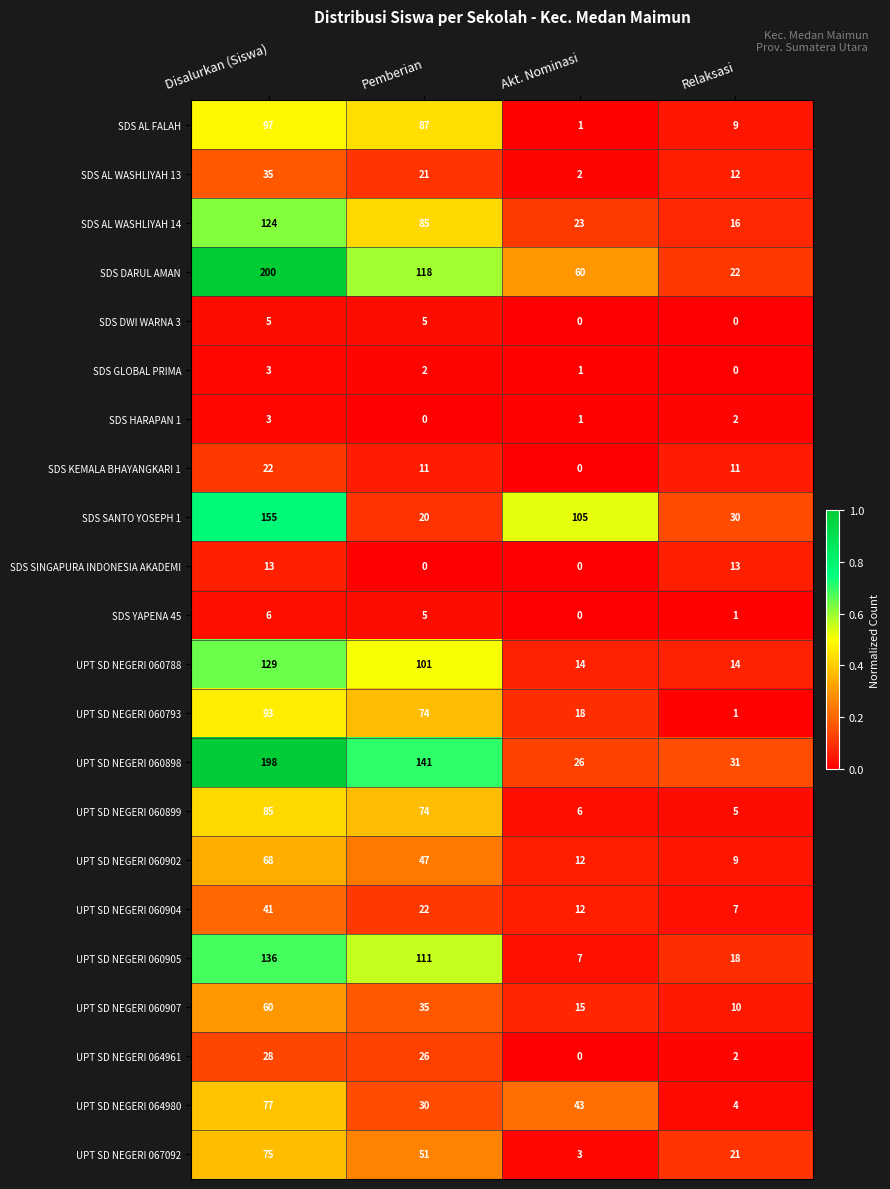

True or false: SDS KEMALA BHAYANGKARI 1 has a value of 34 at Disalurkan (Siswa).

False